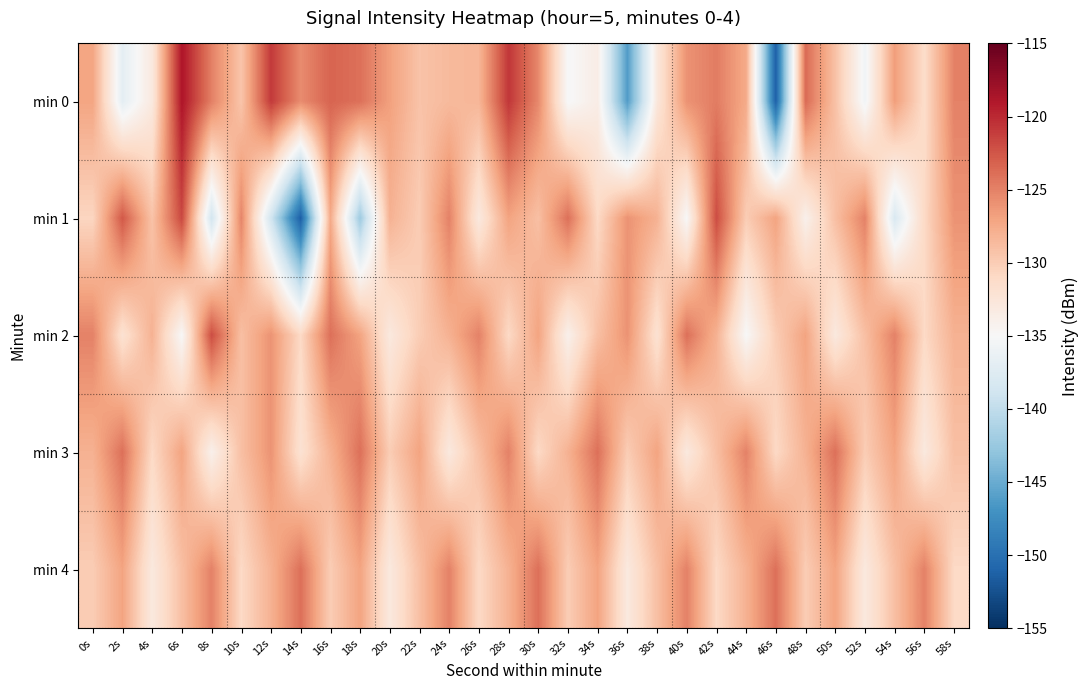

At which category is the sum across all series the highest?

6s